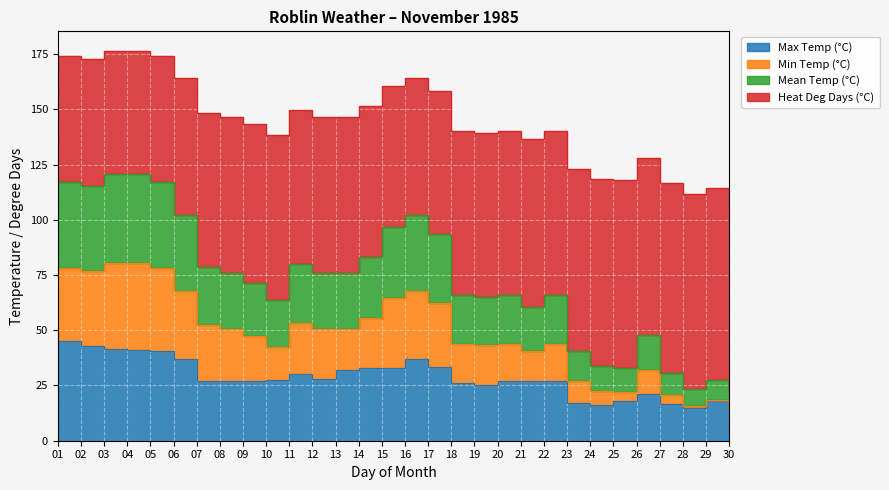

What is the greatest value displayed?

176.5